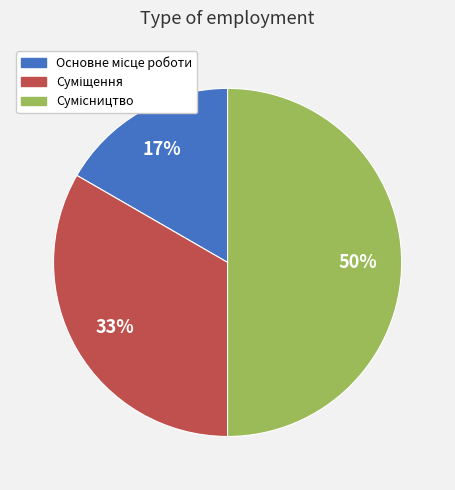

To the nearest percent, what is the difference between the largest and smallest slice percentages?

33%